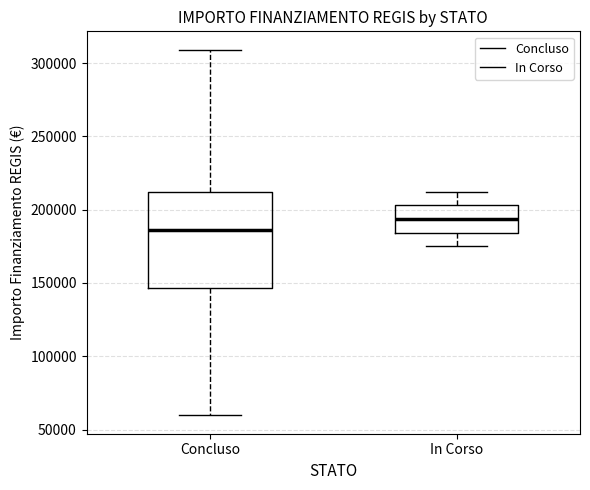

Reading left to right, transcribe this box plot: for each box, give where its median line is, the range the box spans, and where its two whiskers end, as read against the y-axis. The values are not printed on the chart, so give them approximately, as read against the axis.

Concluso: median 185000, box 145000 to 210000, whiskers 60000 to 310000
In Corso: median 195000, box 185000 to 205000, whiskers 175000 to 210000